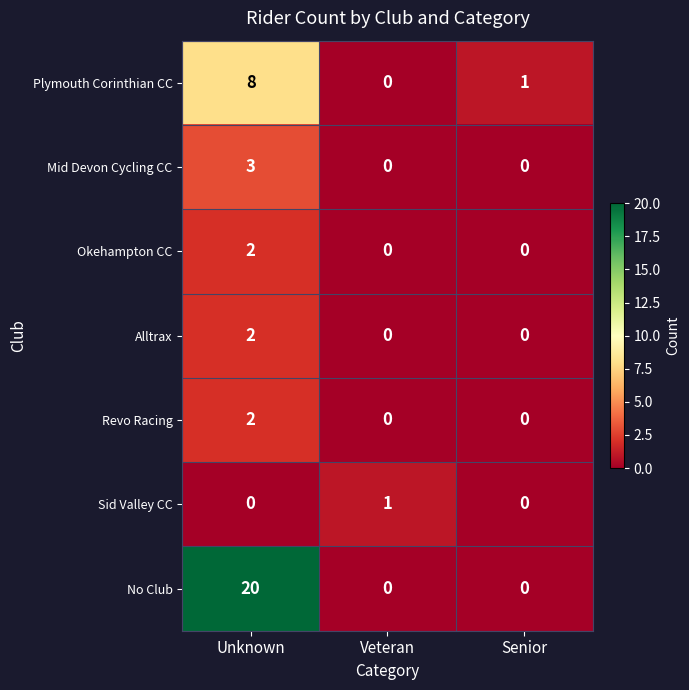

Which series has the largest total across all categories?

No Club